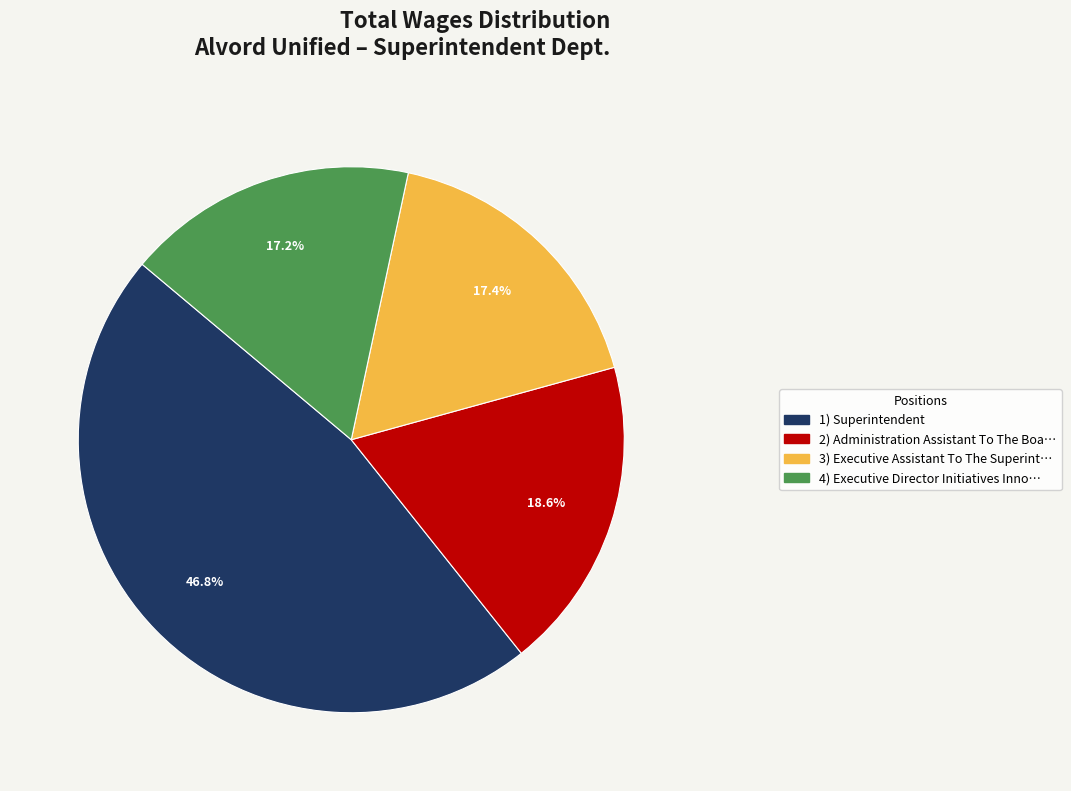

Does any single category account for the majority?

No